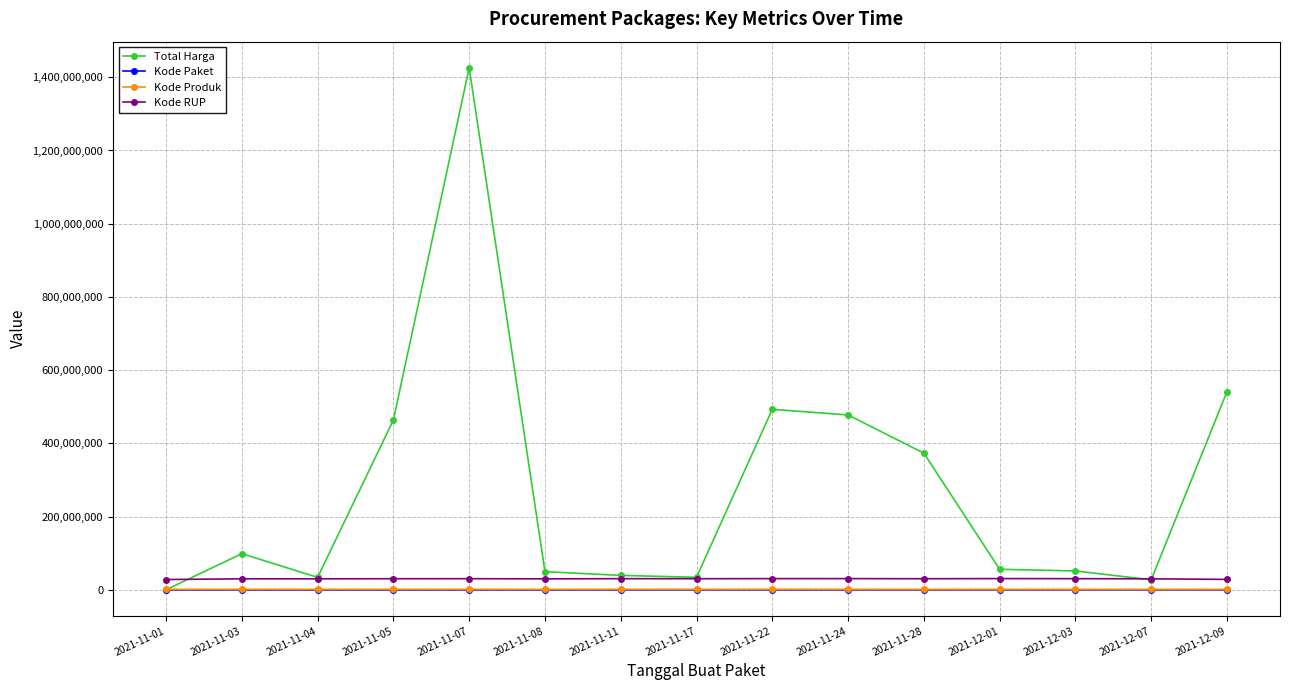

At which category is the sum across all series the highest?

2021-11-07